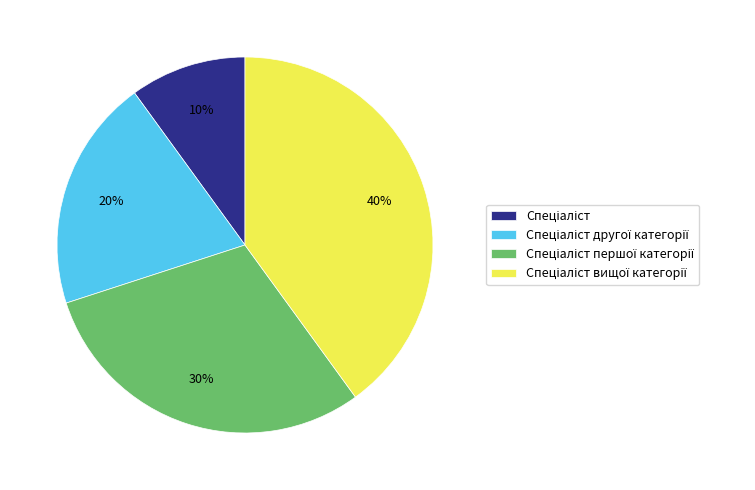

To the nearest percent, what is the average slice percentage?

25%